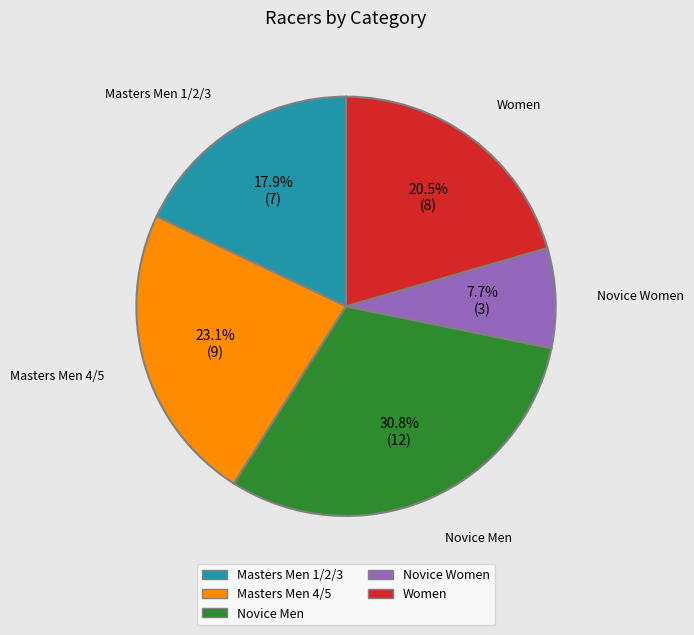

Which category has the biggest portion of the pie?

Novice Men